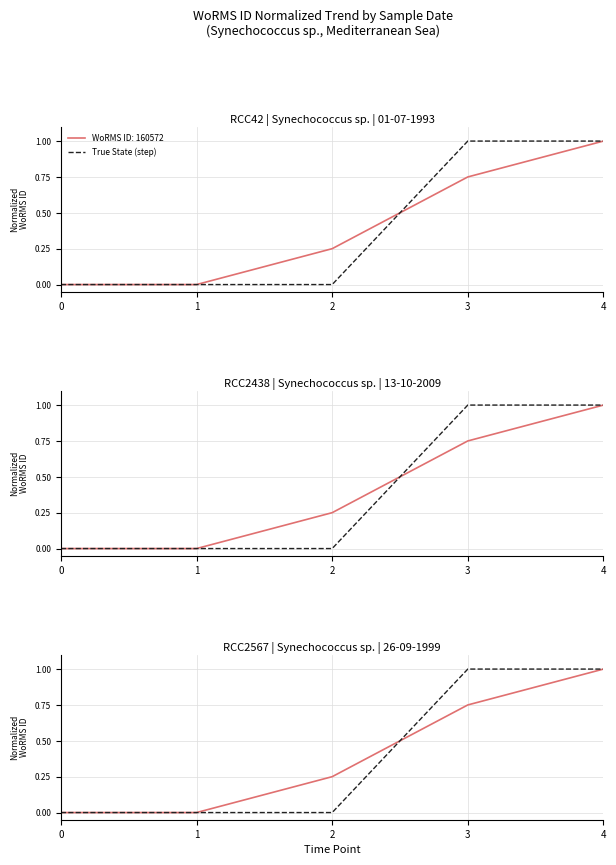

How many data points are above 0?

2